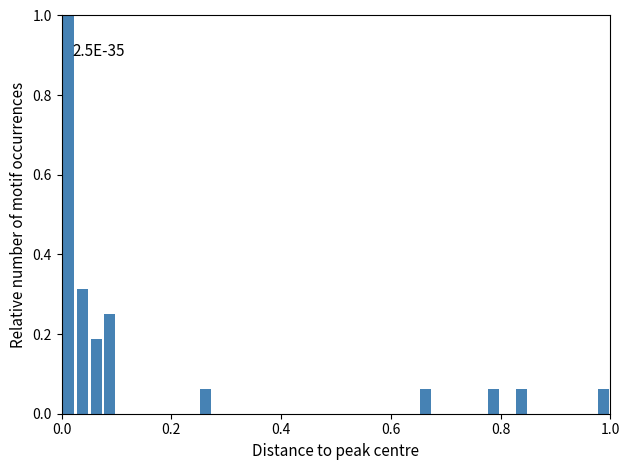

Read against the x-axis, roughly where is the centre of the tallest bar?

0.02